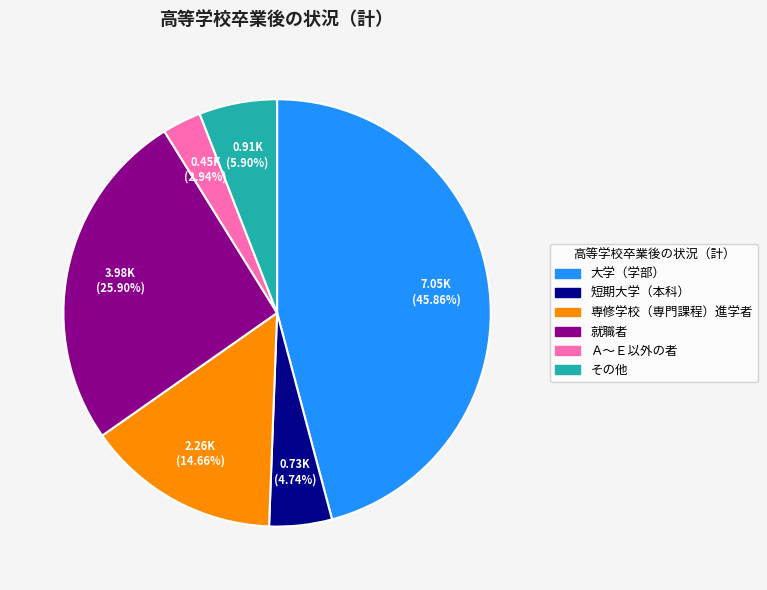

To the nearest percent, what percentage of the pie is その他?

6%